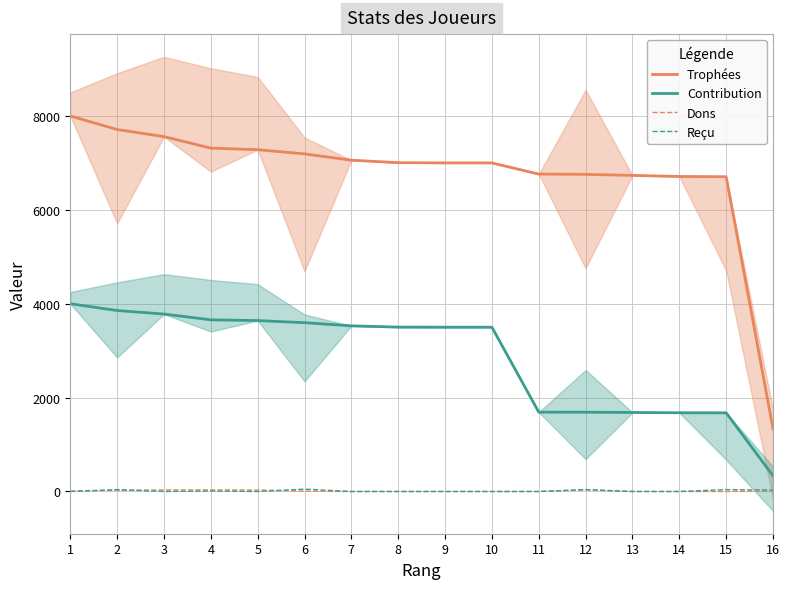

What is the average value of the Contribution series?

2832